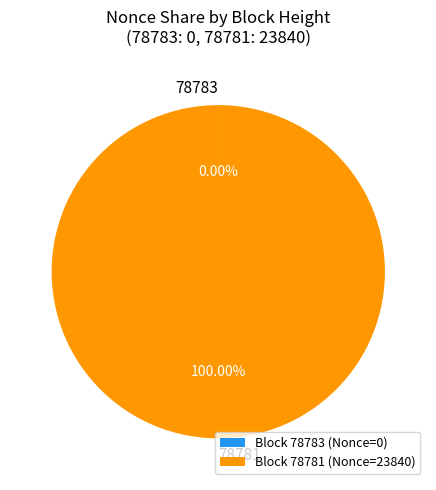

Is 78781 the majority of the pie?

Yes